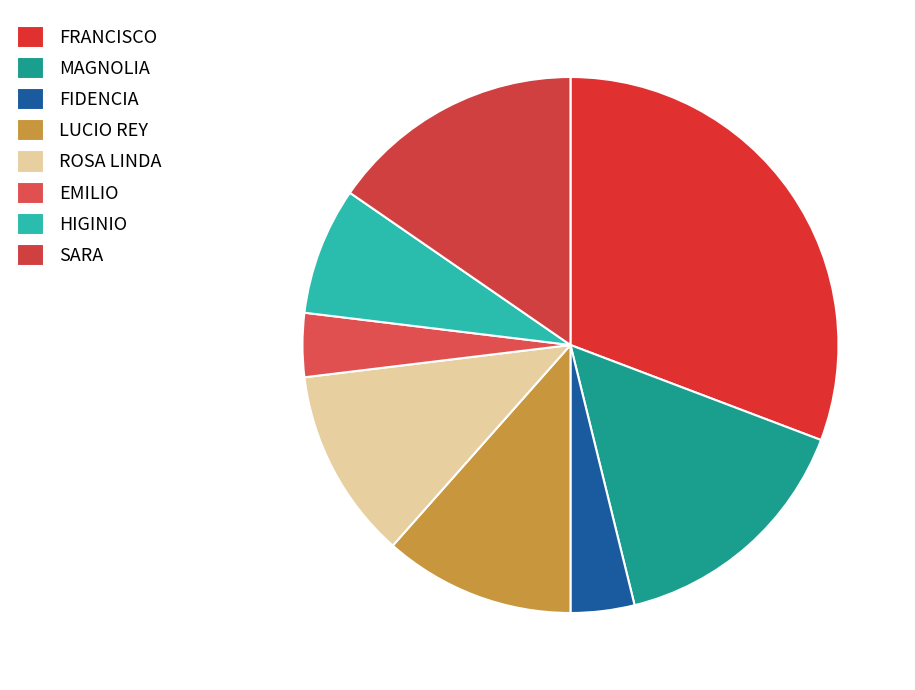

To the nearest percent, what is the difference between the largest and smallest slice percentages?

27%